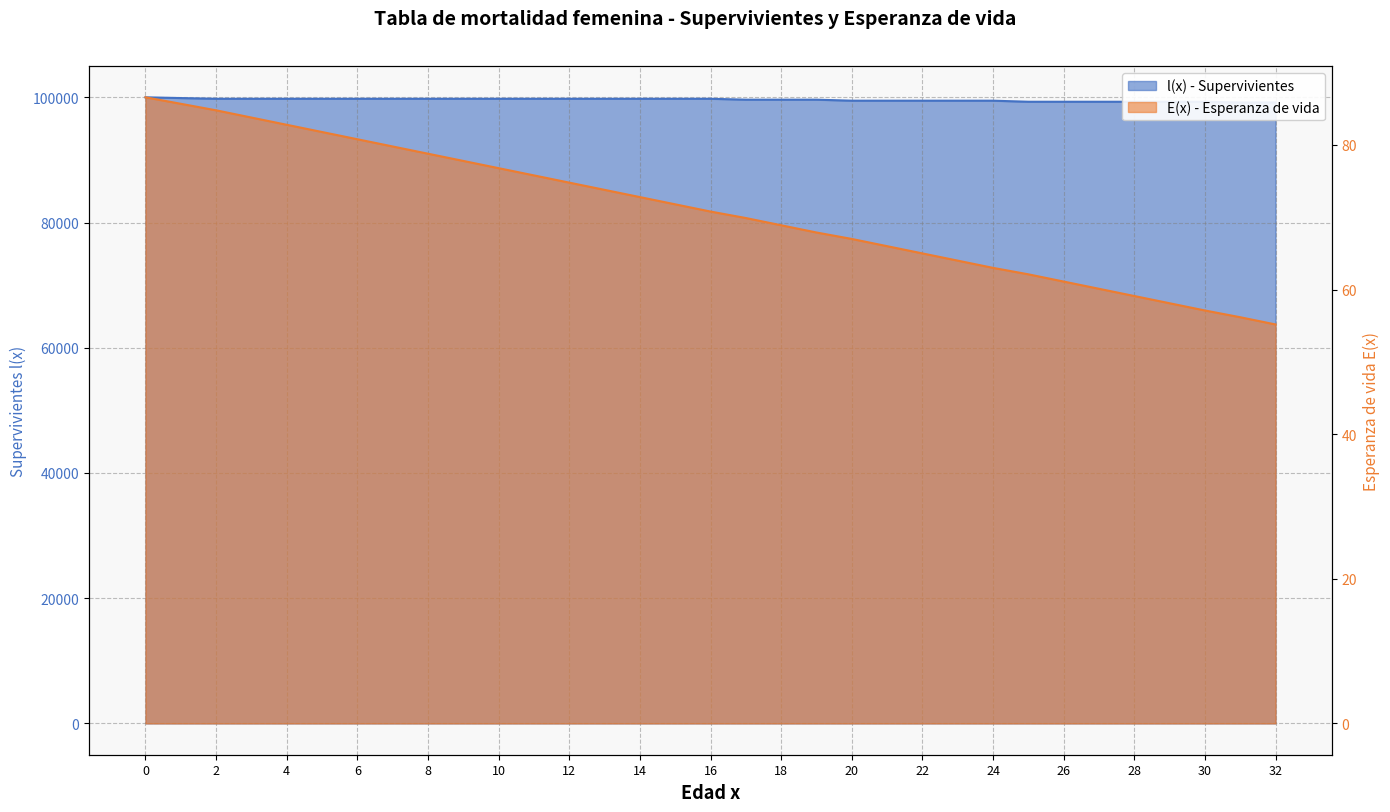

What is the difference between the maximum and minimum values in the E(x) - Esperanza de vida series?

31.4